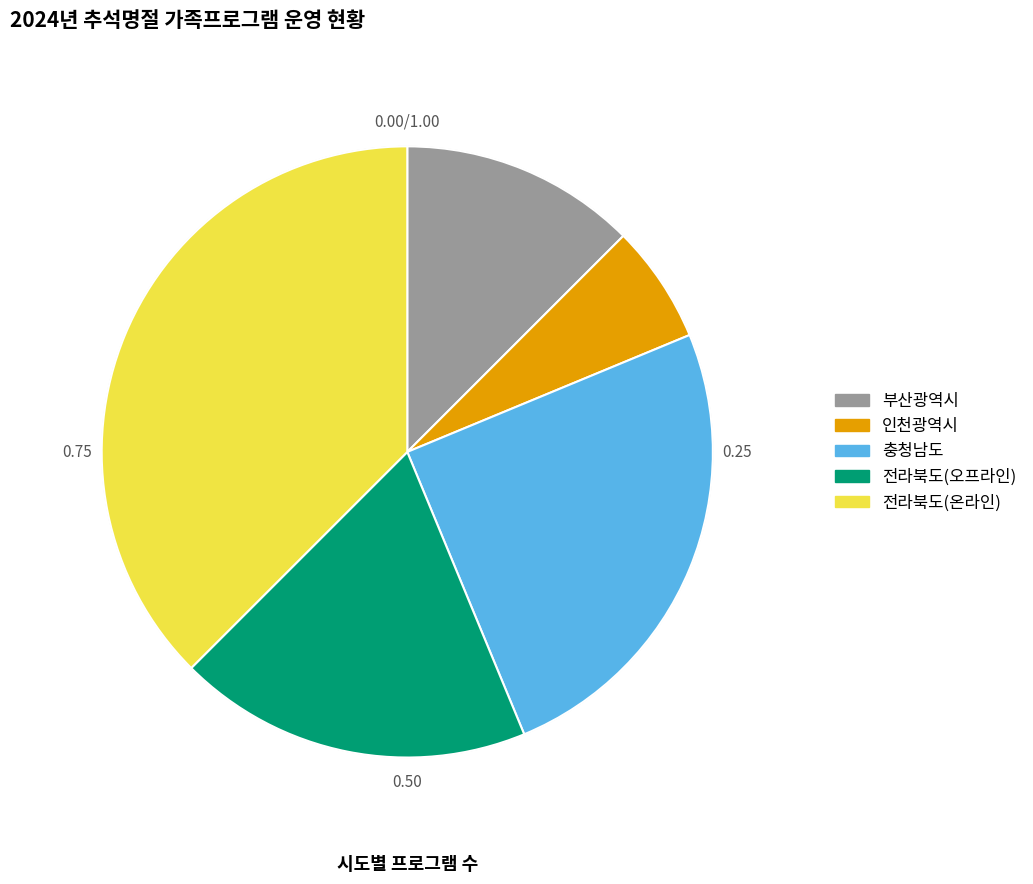

True or false: 충청남도 accounts for 25% of the total.

True